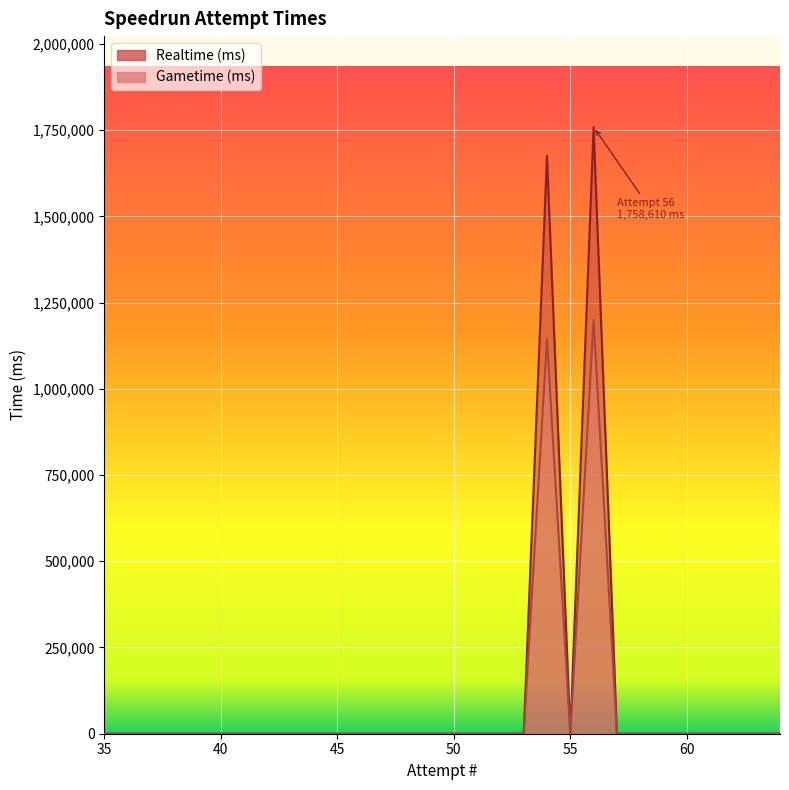

How many distinct data groups are displayed?

2